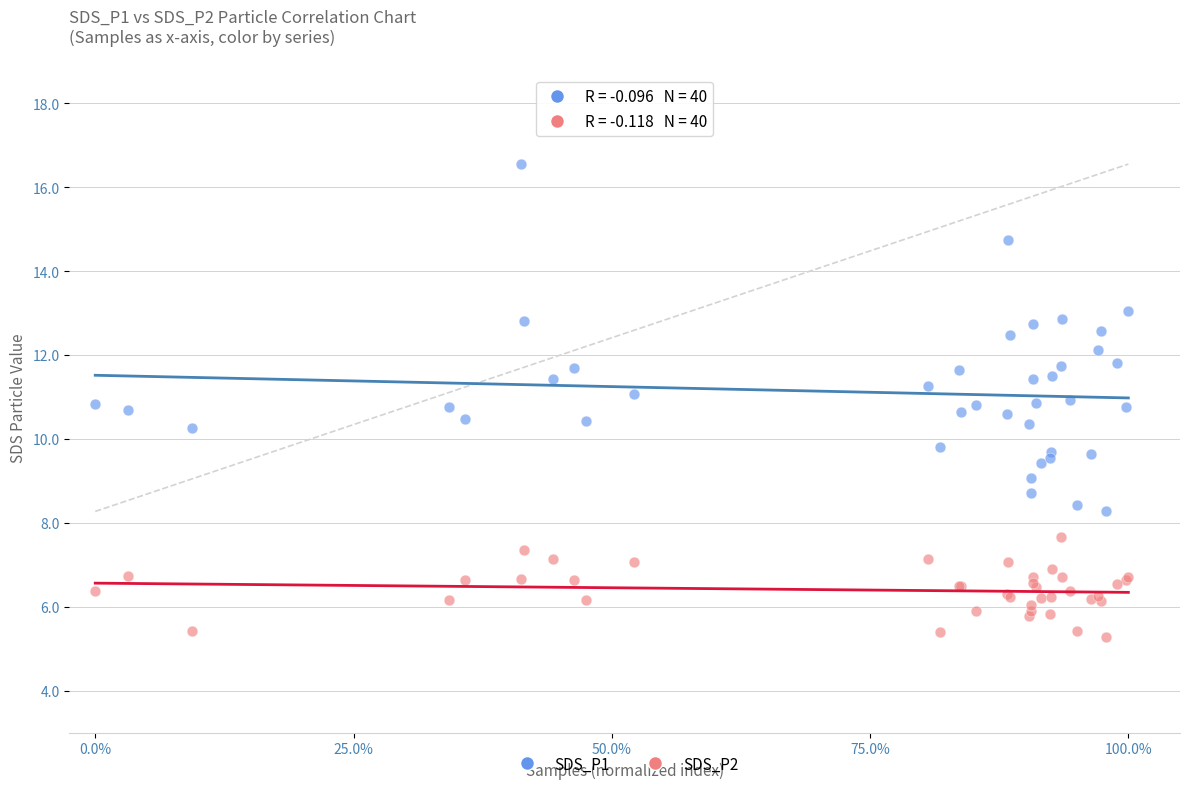

Which series has the largest Y range (max minus min)?

SDS_P1